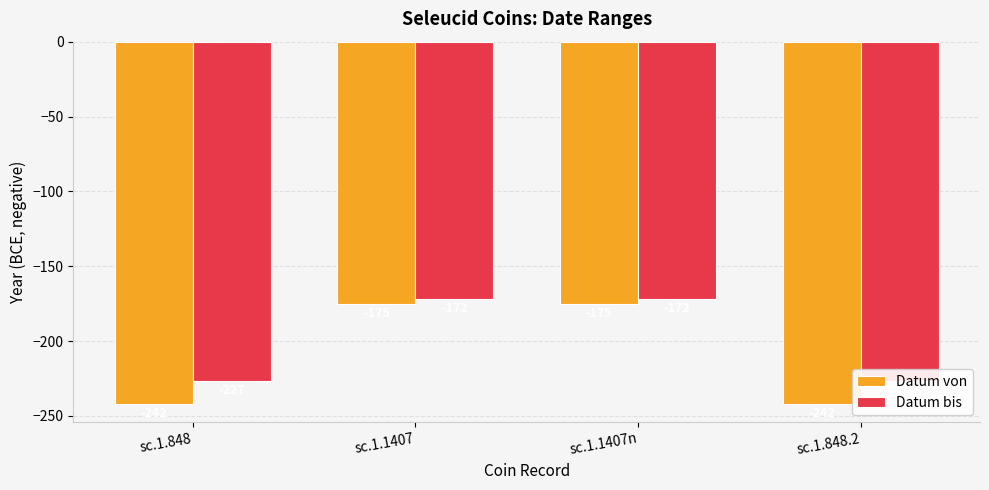

What is the label of the 4th bar from the left?

sc.1.848.2